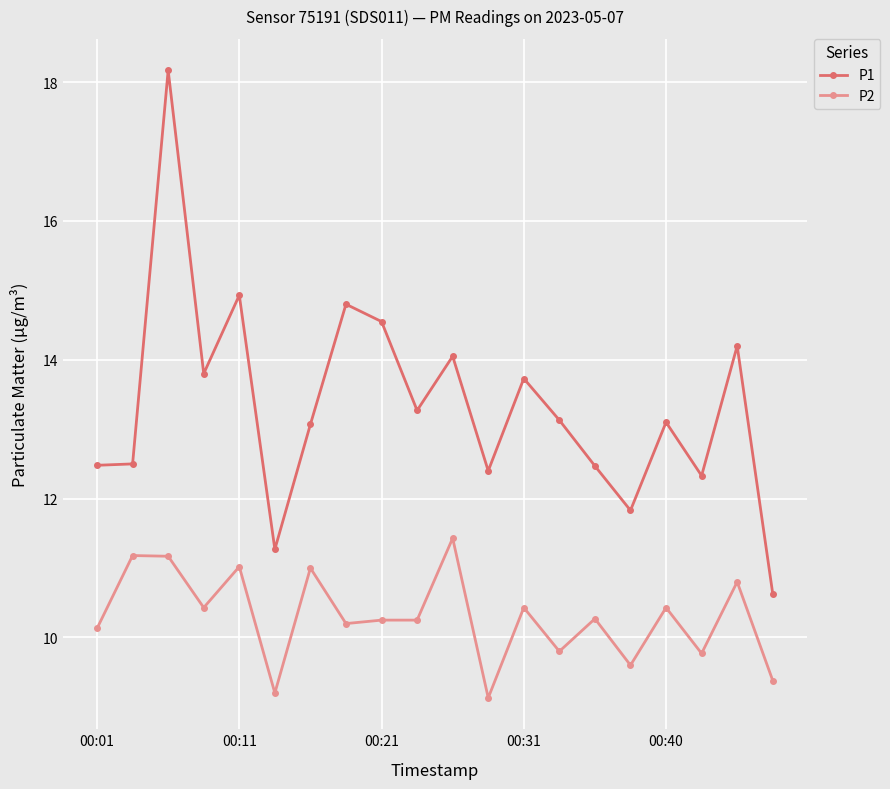

True or false: P2 and P1 cross at least once.

False